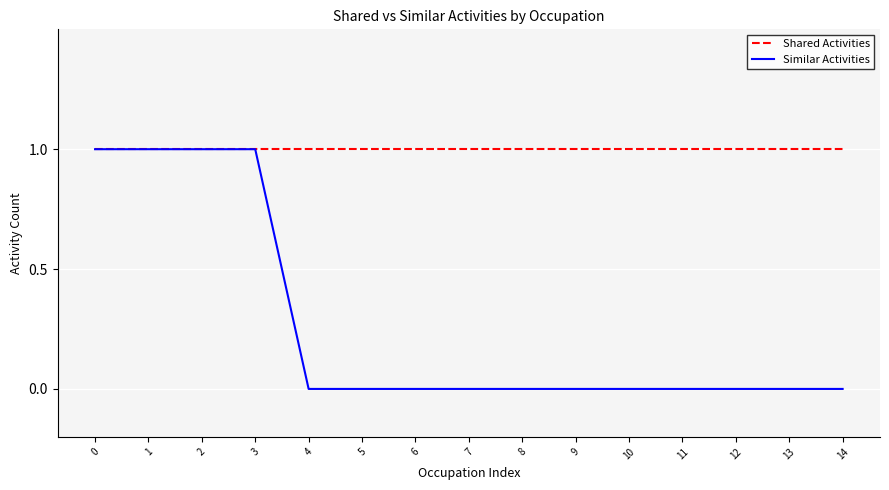

The value of Shared Activities at 4 is 0. True or false?

False